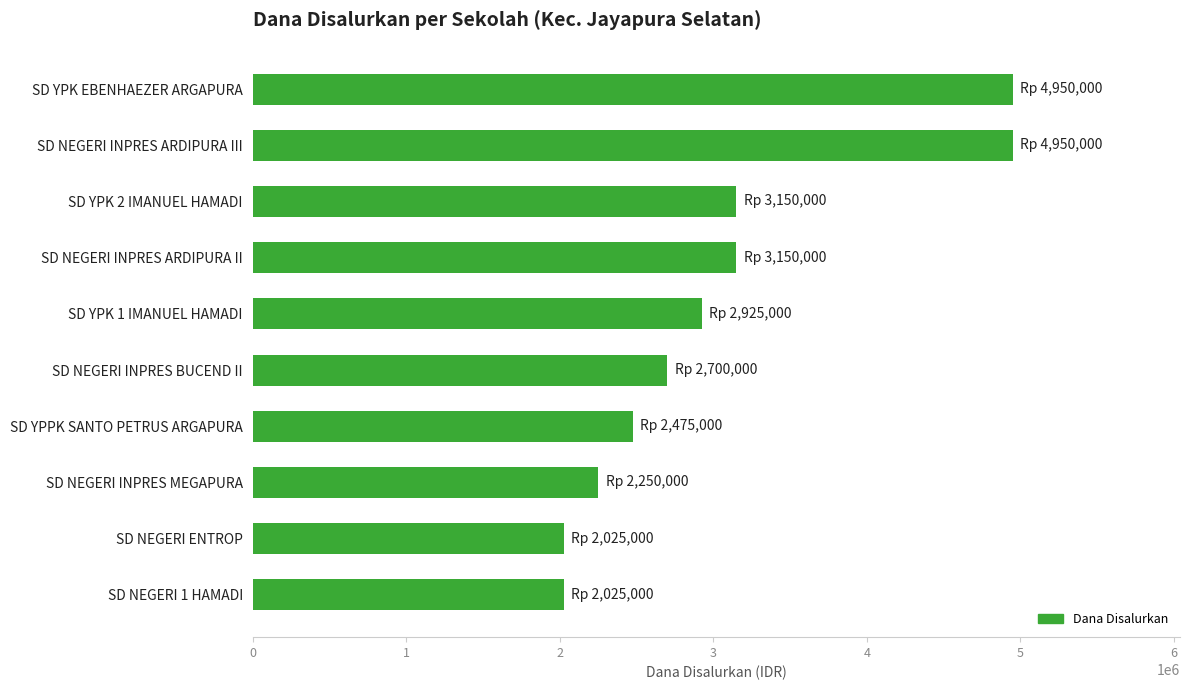

The value at SD NEGERI INPRES ARDIPURA II is 671050. True or false?

False